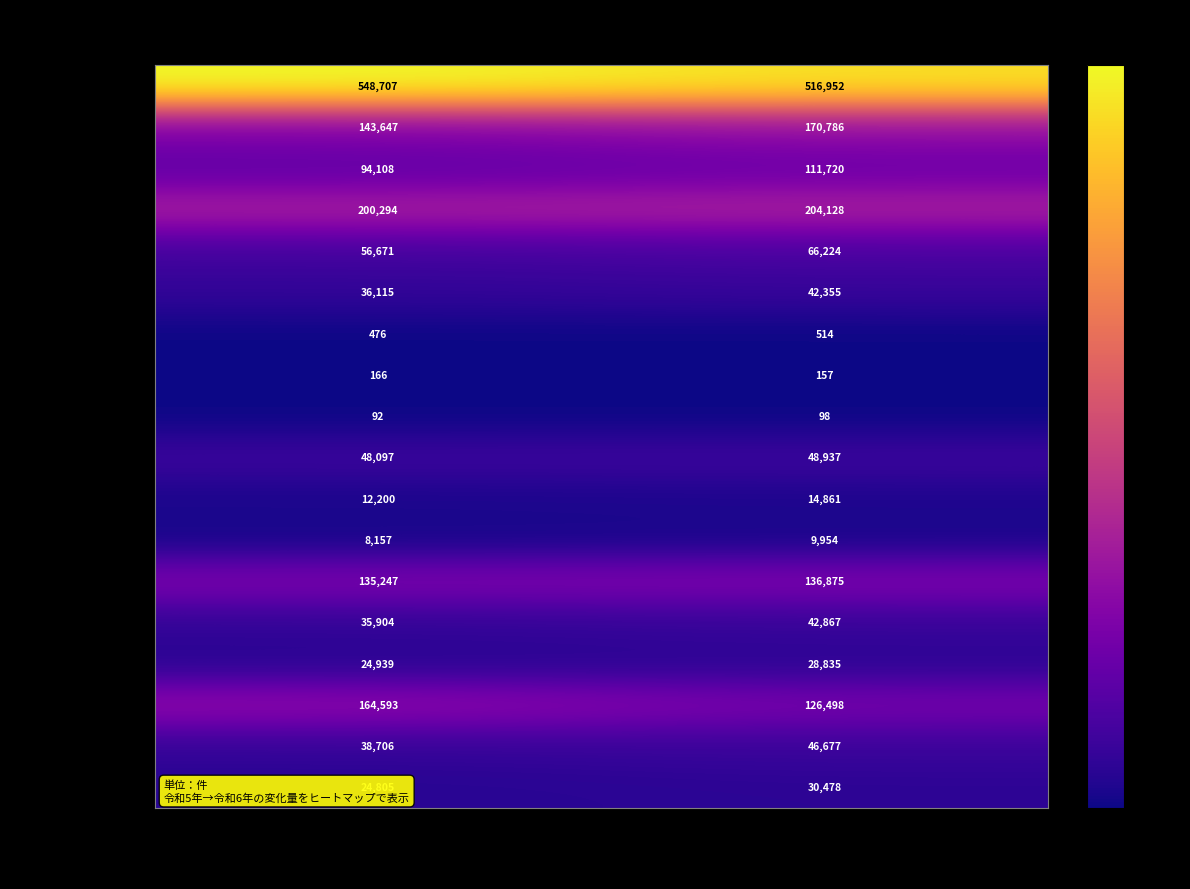

Is it true that 共済組合（縦覧） equals 8157 at 令和5年1月審査分?

True